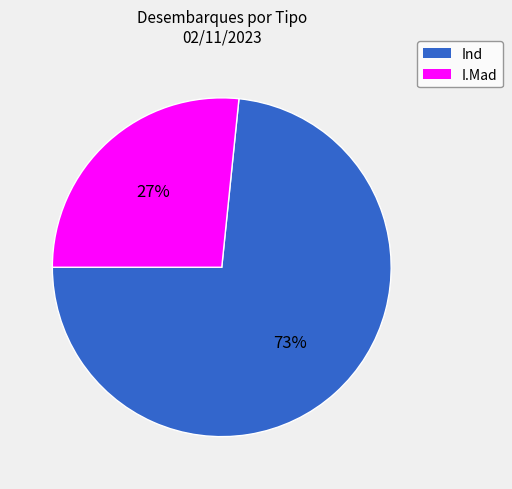

The Ind slice represents 60% of the pie. True or false?

False